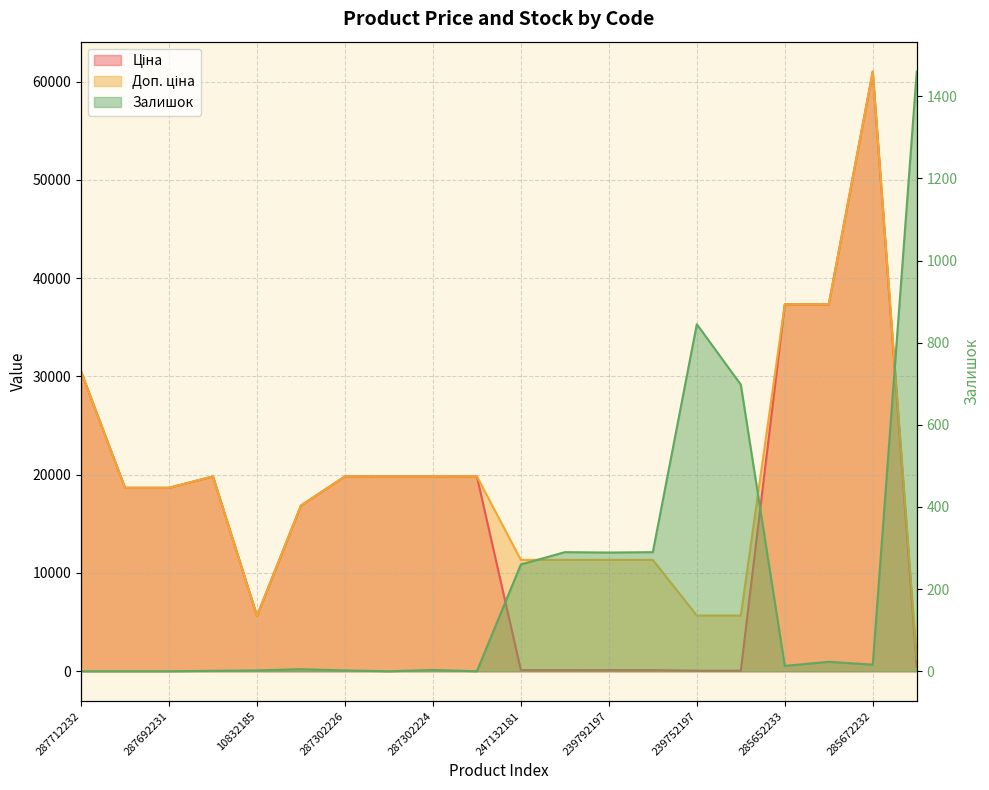

In Доп. ціна, how many points are higher than both neighbors (excluding endpoints)?

2